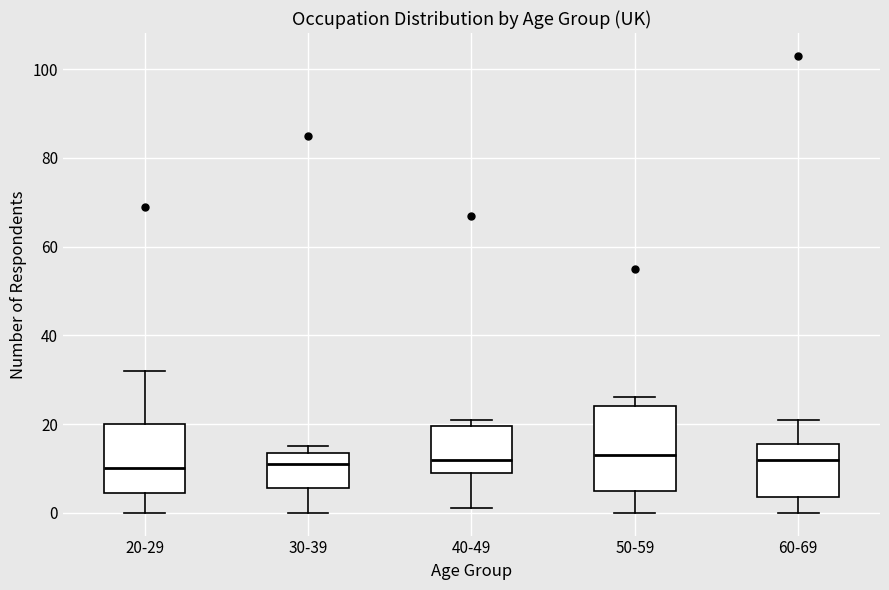

Where does the median line of the box for 20-29 sit on the y-axis? The values are not printed on the chart, so give them approximately, as read against the axis.

10